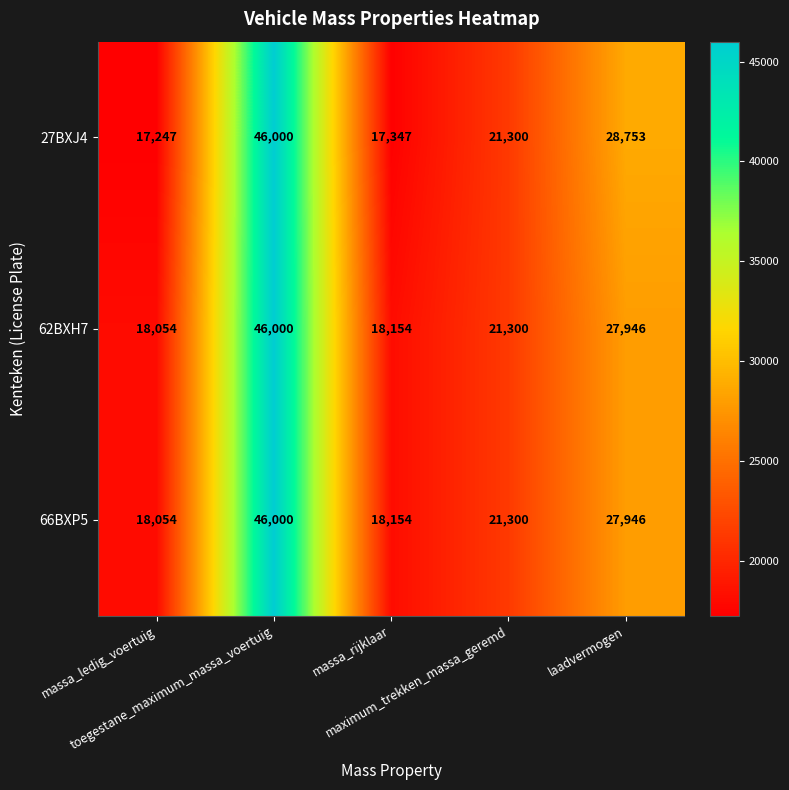

How many distinct data groups are displayed?

3